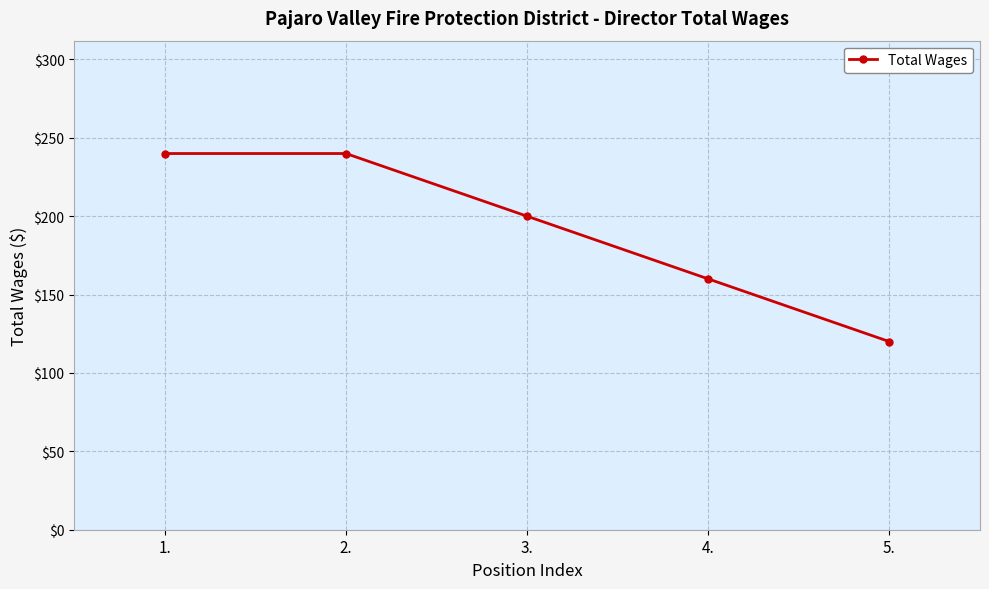

What is the difference between the values at 1. and 5.?

120